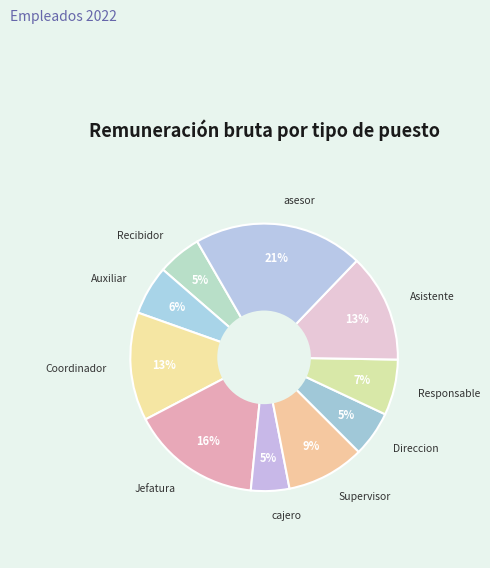

What is the largest slice in the pie chart?

asesor